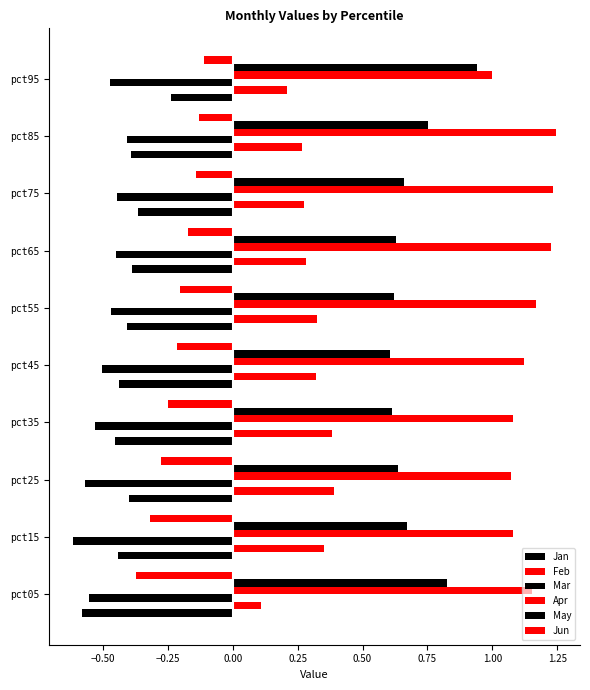

Count the number of categories in the chart.

10